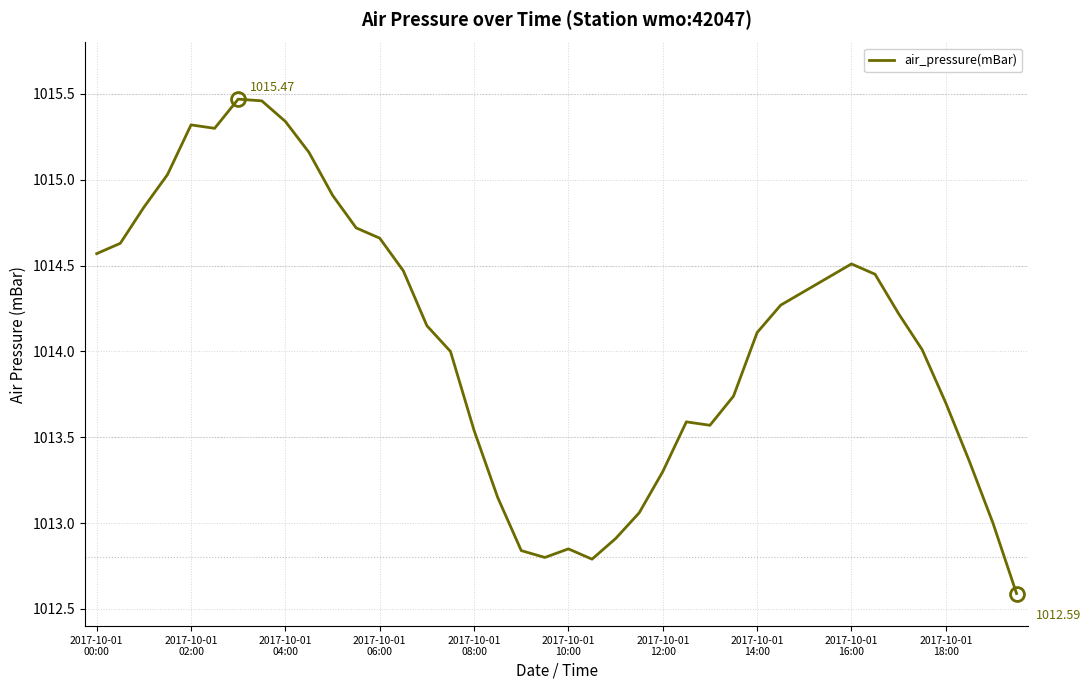

How many lines are shown in the chart?

1